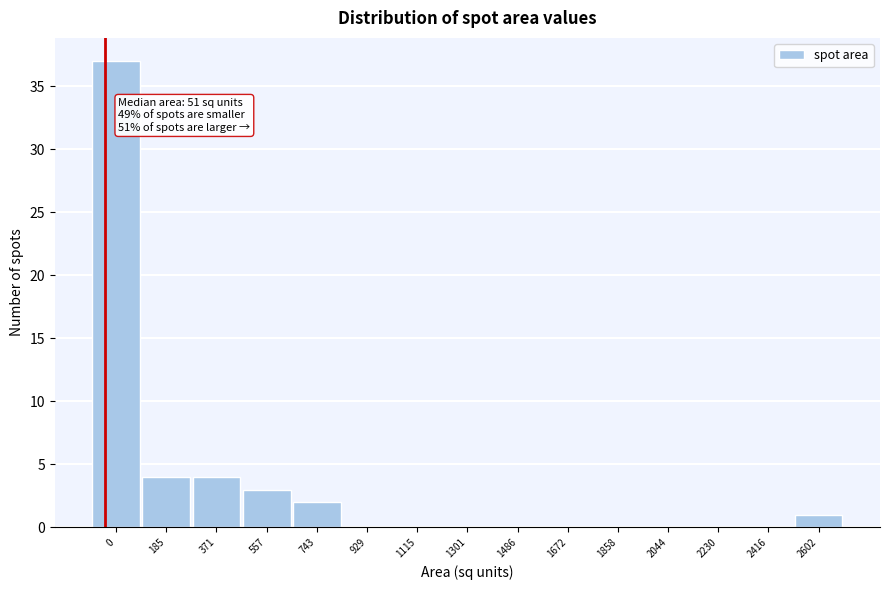

Reading right to left, transcribe all the data shown in this chart.

2602=1	2416=0	2230=0	2044=0	1858=0	1672=0	1486=0	1301=0	1115=0	929=0	743=2	557=3	371=4	185=4	0=37